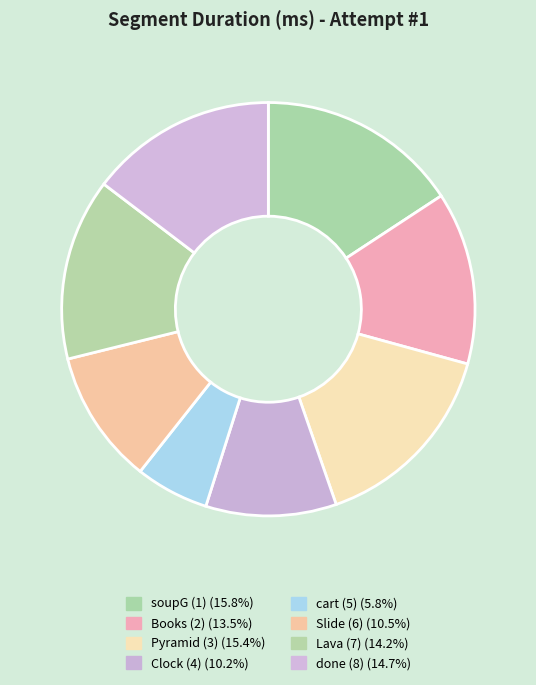

Which category has the smallest portion of the pie?

cart (5)